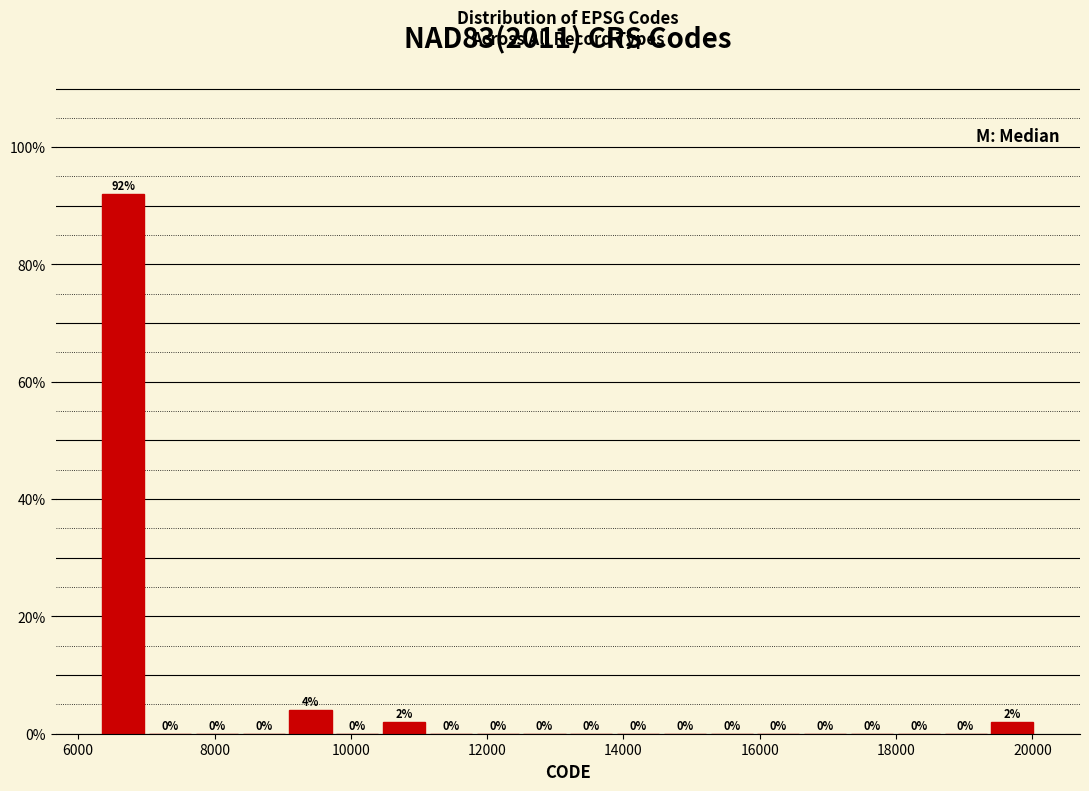

Read against the x-axis, roughly where is the centre of the tallest bar?

6600